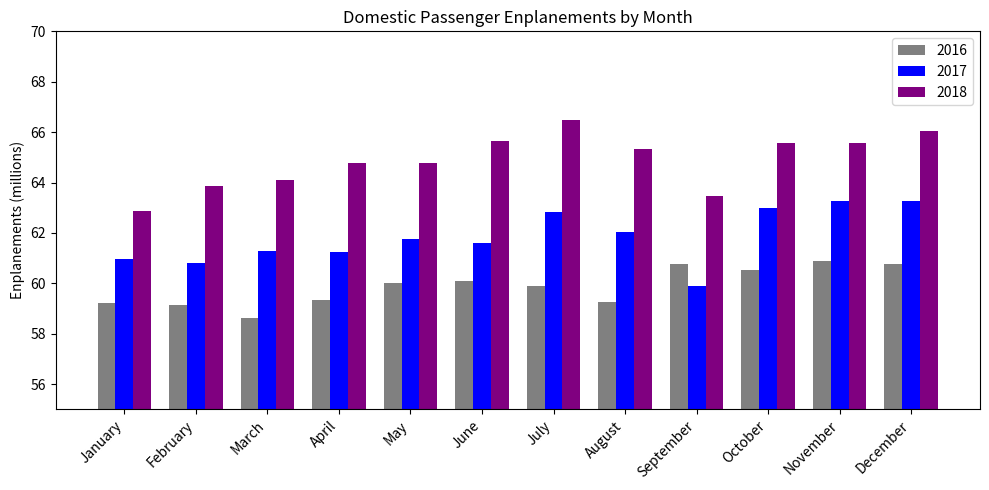

What is the sum of the 2016 values at November and March?

119.5